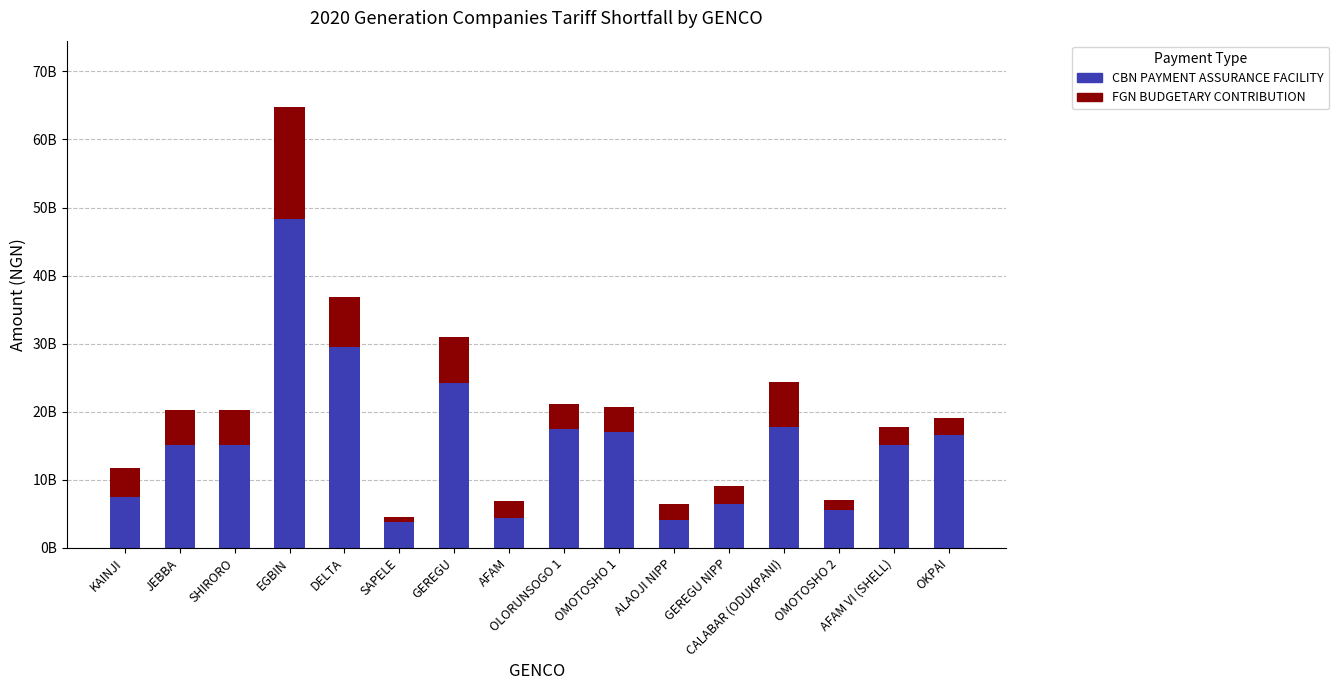

What is the difference between the maximum and second lowest values in the CBN PAYMENT ASSURANCE FACILITY series?

44224941931.6